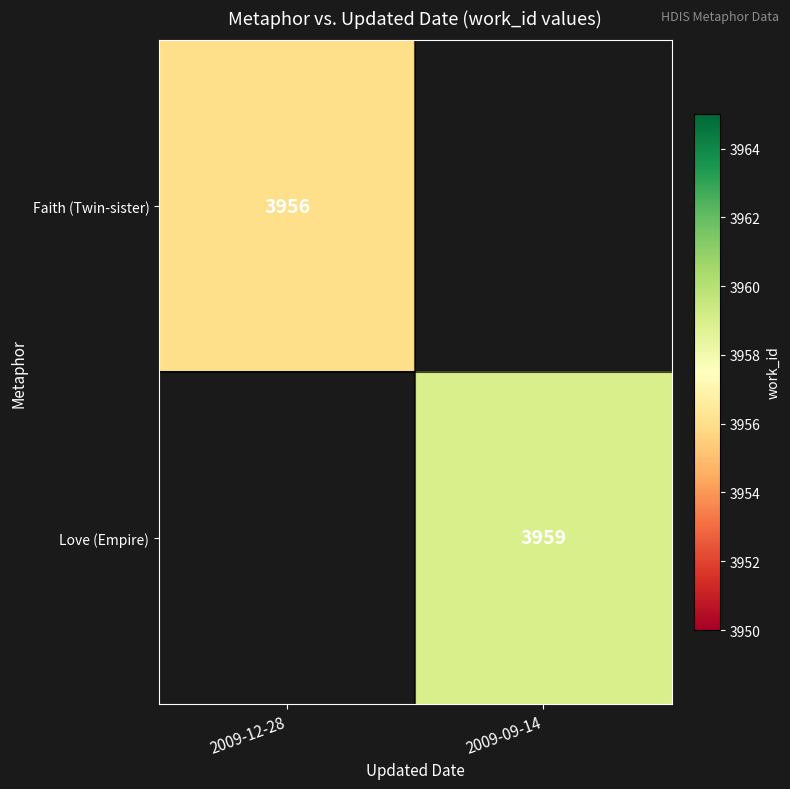

The value of Faith (Twin-sister) at 2009-12-28 is 3956. True or false?

True